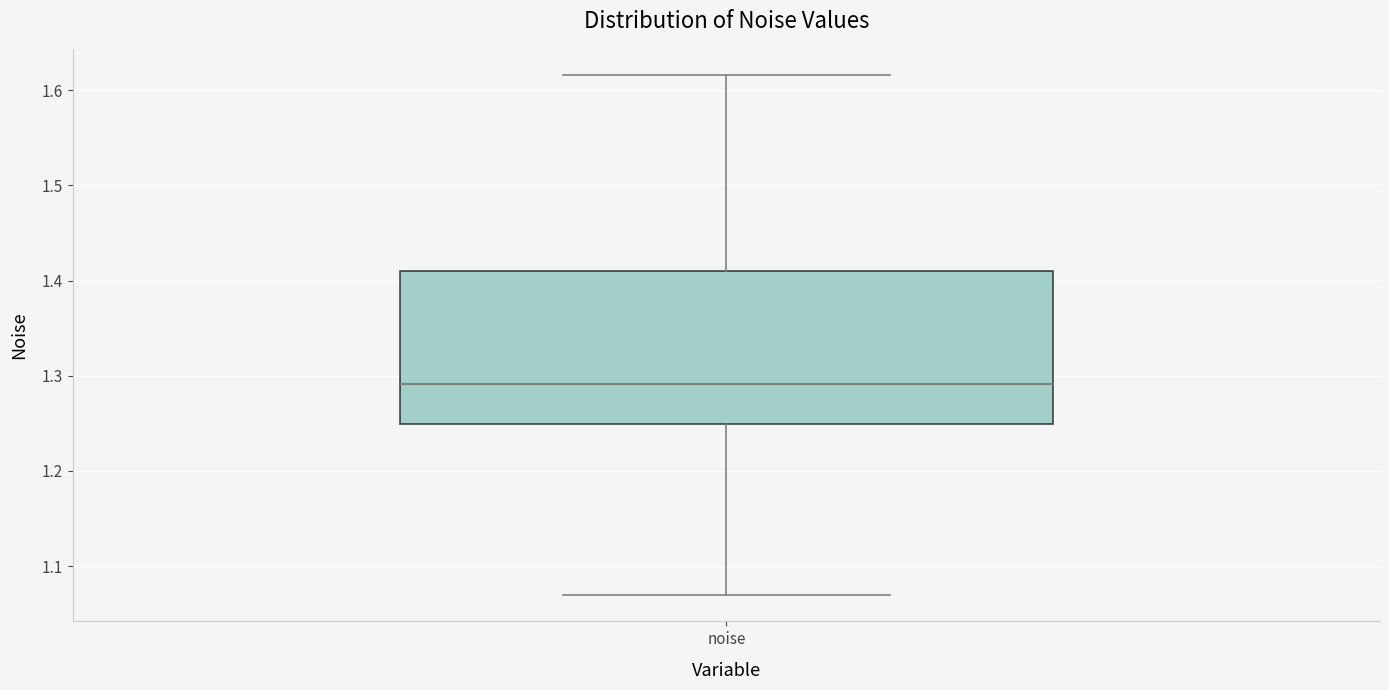

Read this box plot against the y-axis: the position of the median line, the range covered by the box, and the ends of both whiskers. The values are not printed on the chart, so give them approximately, as read against the axis.

median 1.29, box 1.25 to 1.41, whiskers 1.07 to 1.62